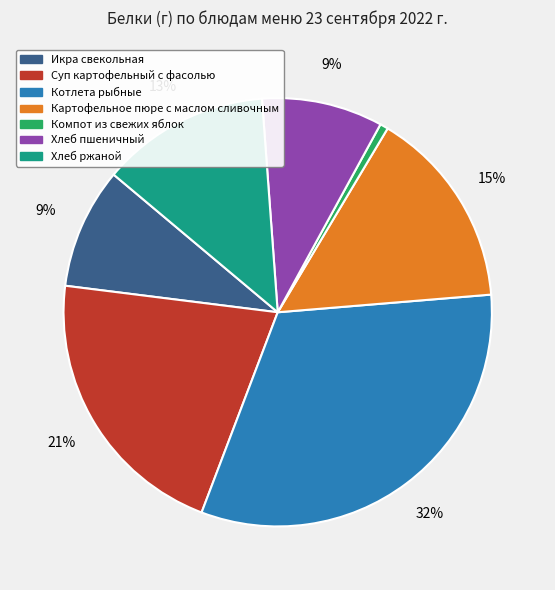

Count the number of slices in the pie.

7